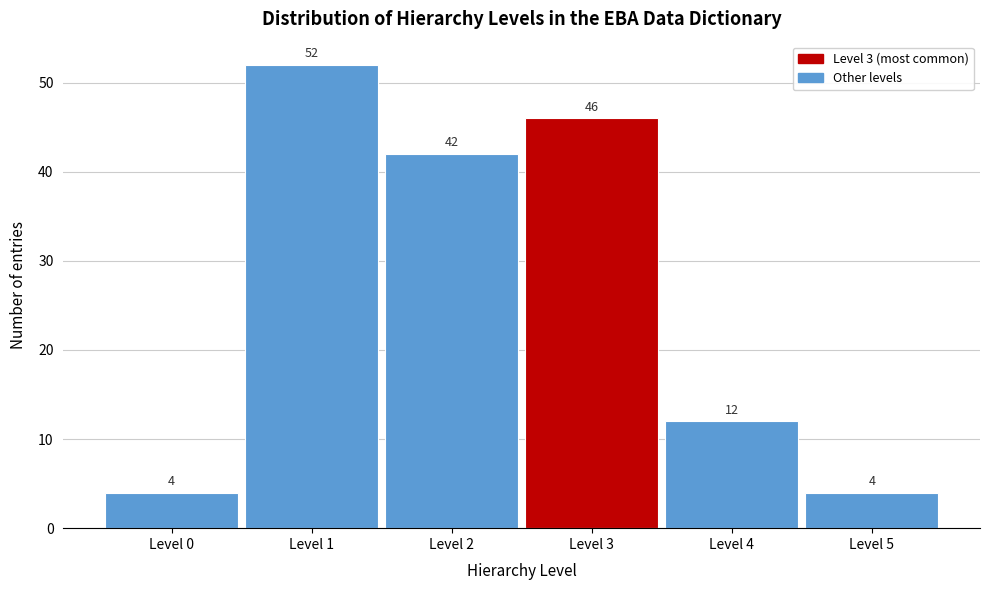

Reading left to right, transcribe this chart: for each bar, give the range it covers on the x-axis and its height.

-0.5 to 0.5: 4
0.5 to 1.5: 52
1.5 to 2.5: 42
2.5 to 3.5: 46
3.5 to 4.5: 12
4.5 to 5.5: 4